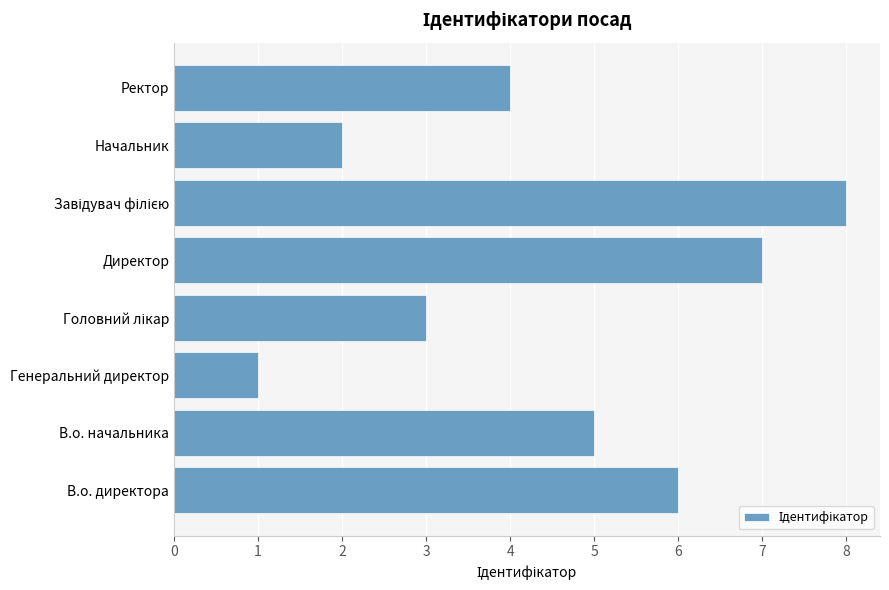

What is the difference between the values at Начальник and Директор?

5